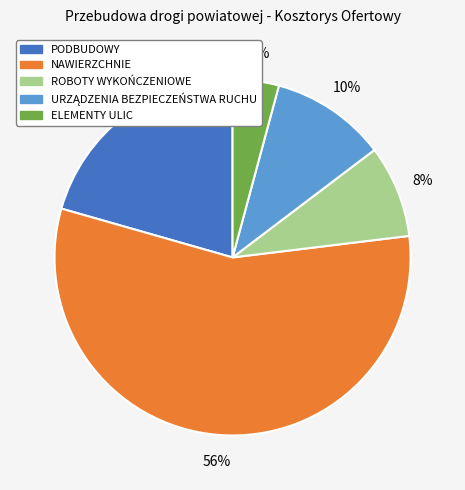

Does any single category account for the majority?

Yes